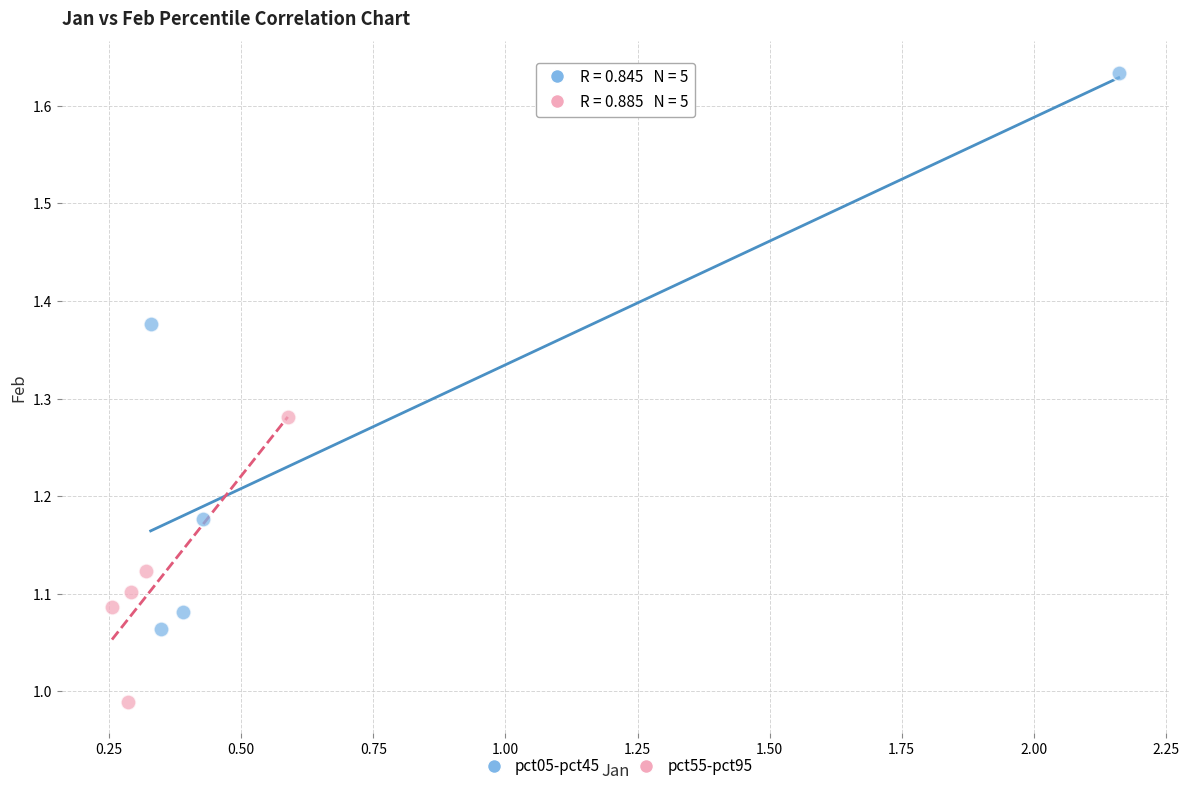

Which series reaches the maximum Y coordinate?

pct05-pct45